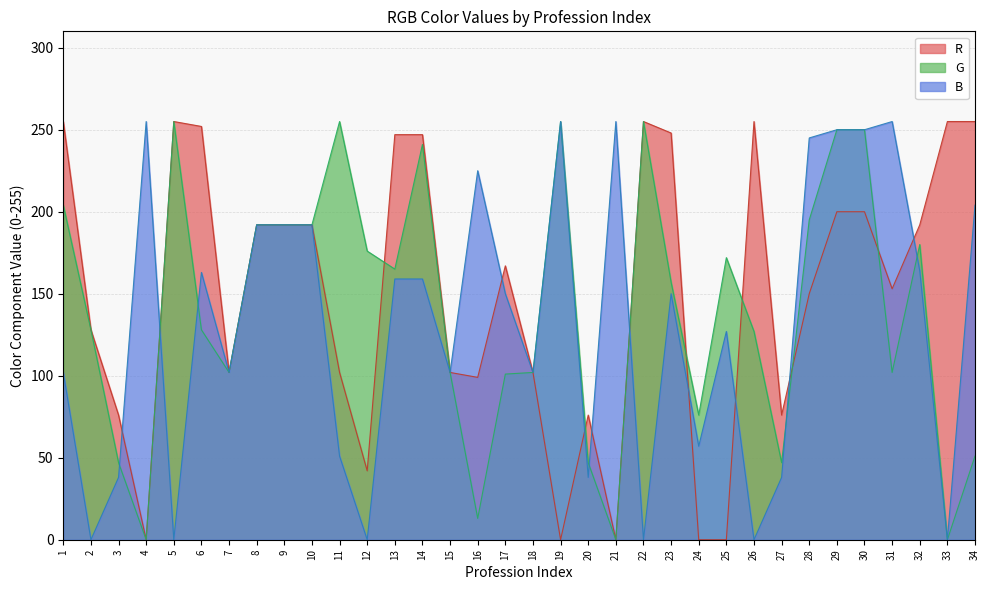

At which category is the sum across all series the highest?

29